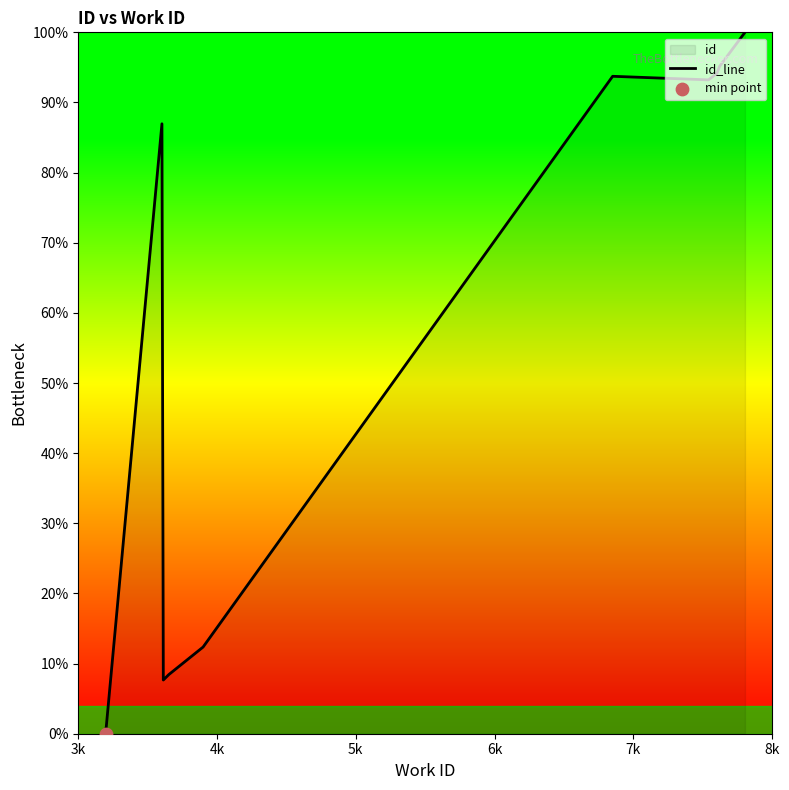

What is the difference between the maximum and minimum values?

100.0